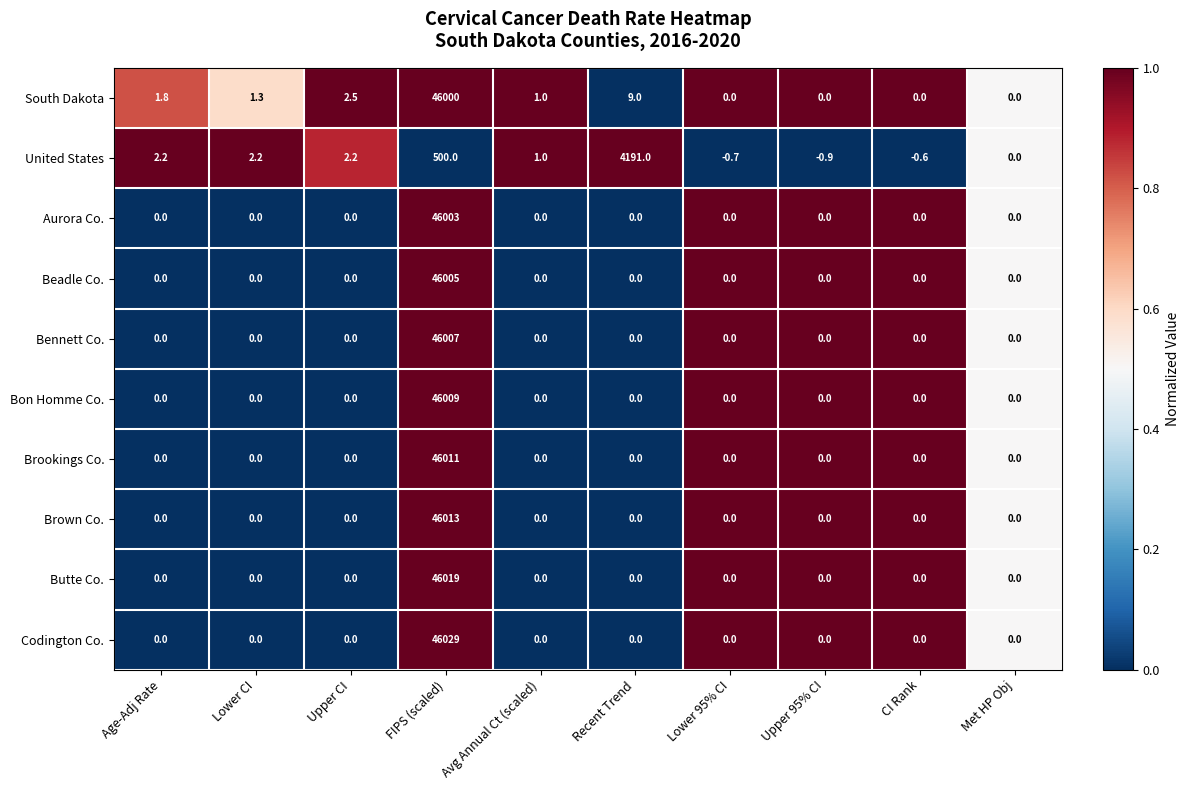

What is the difference between the maximum and second lowest values in the Butte Co. series?

46019.0